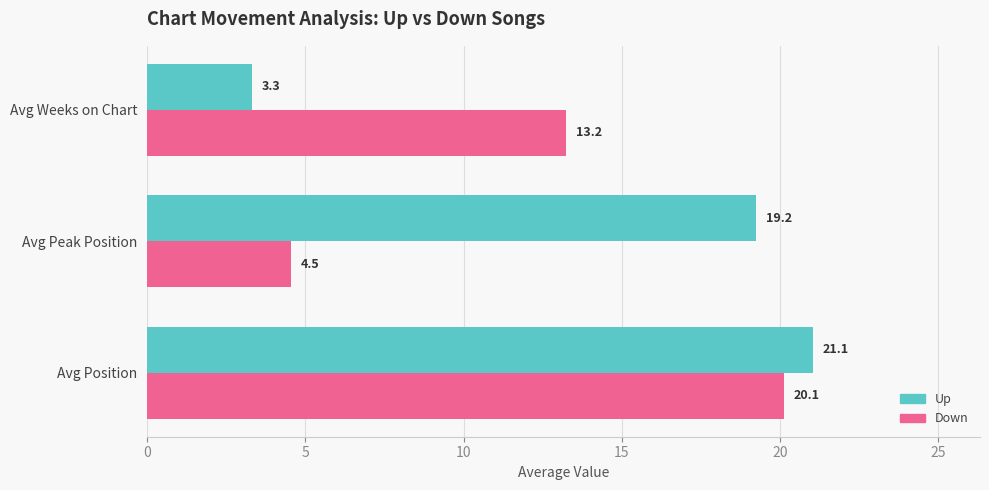

At which category is the sum across all series the highest?

Avg Position